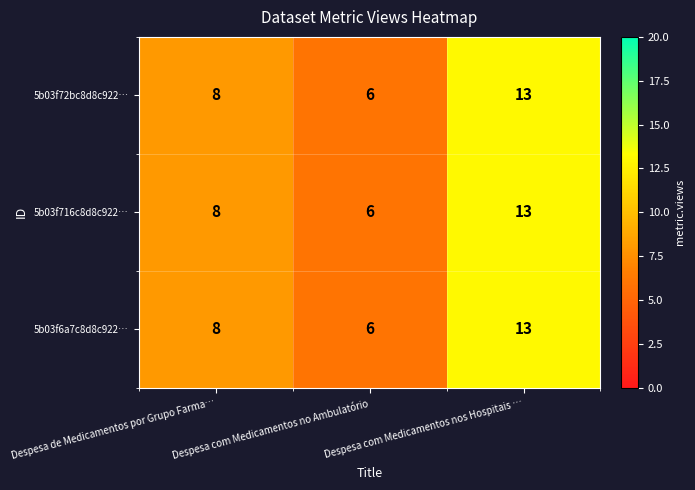

True or false: 5b03f716c8d8c922… has a value of 13 at Despesa com Medicamentos nos Hospitais ….

True